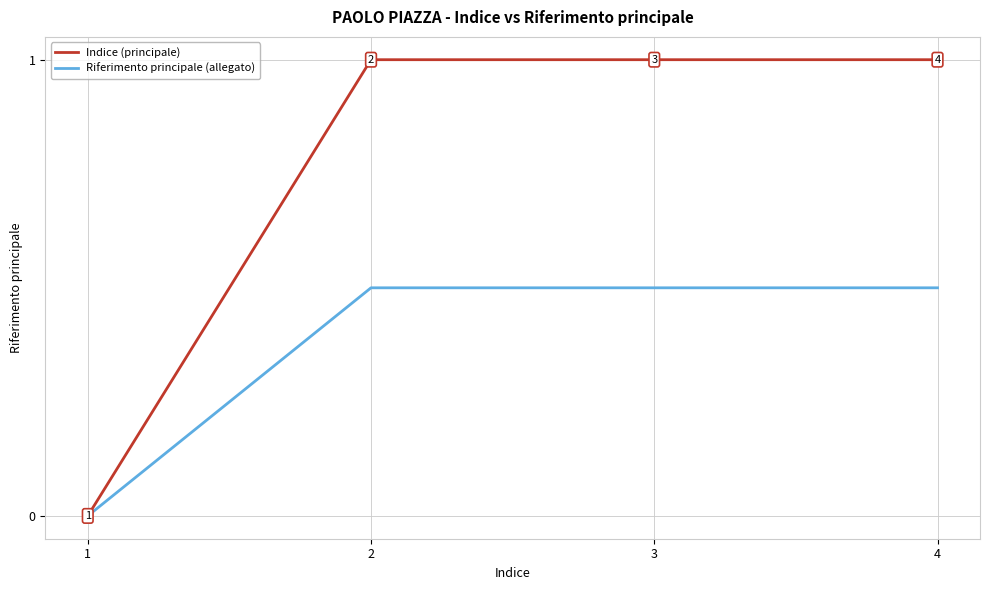

What is the total value across all series at 3?

1.5